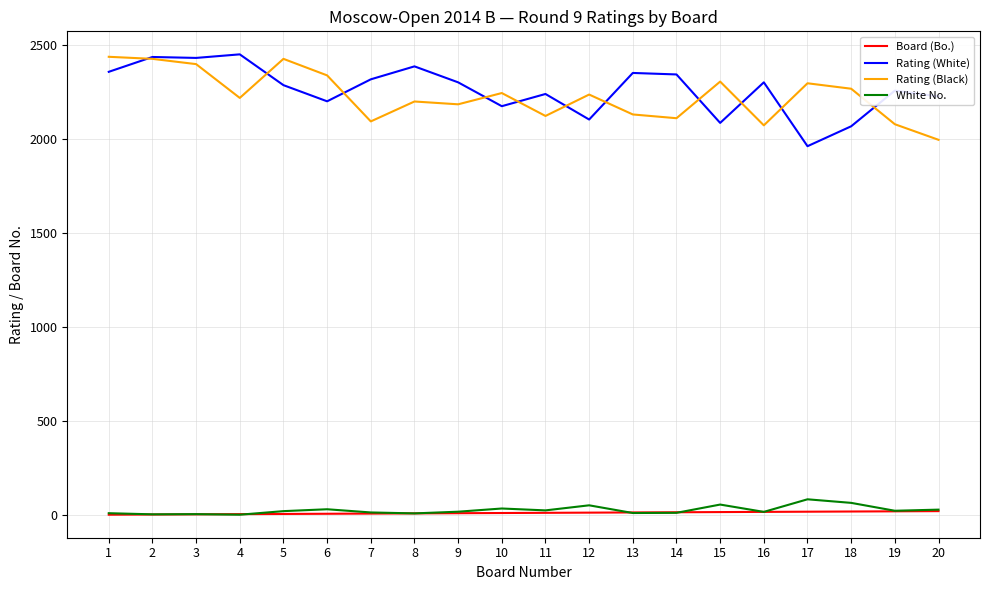

True or false: Rating (White) and White No. cross at least once.

False